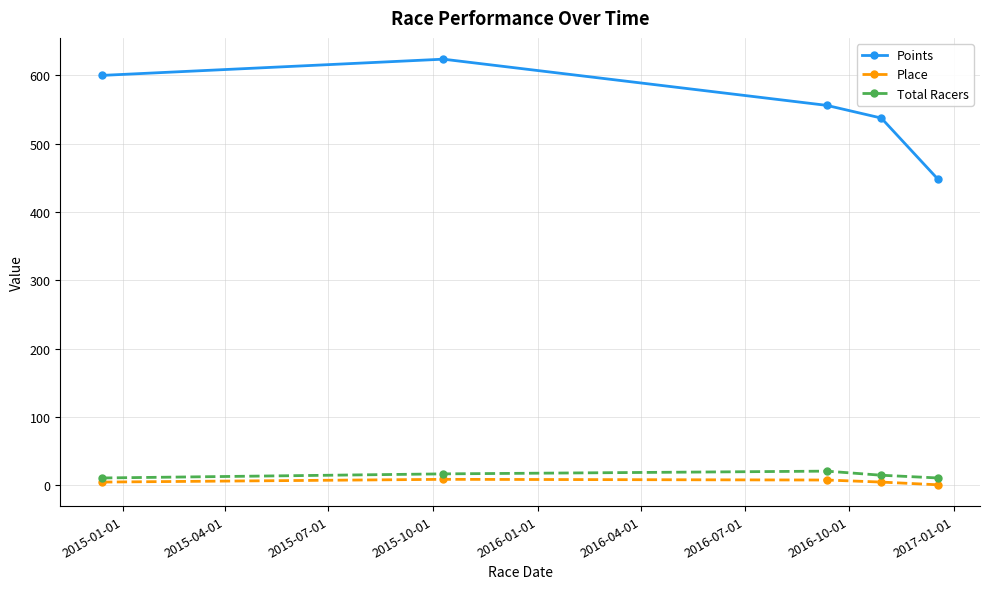

What is the value of the Total Racers point at the 3rd from the left?

21.0